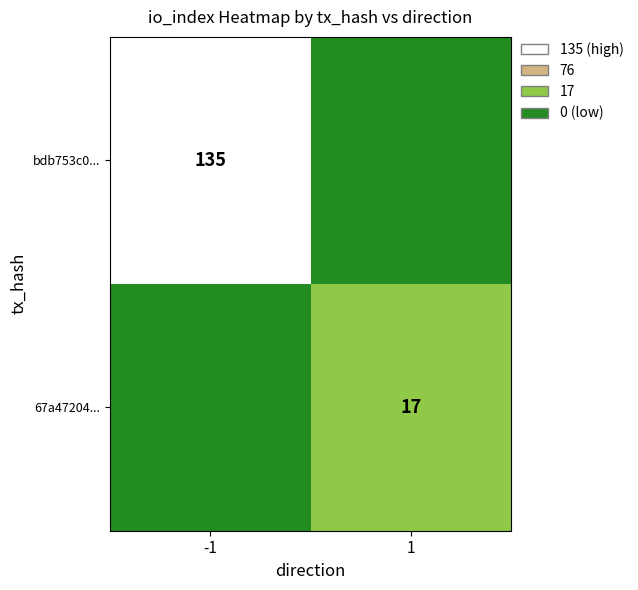

The value of 67a47204... at 1 is 11. True or false?

False